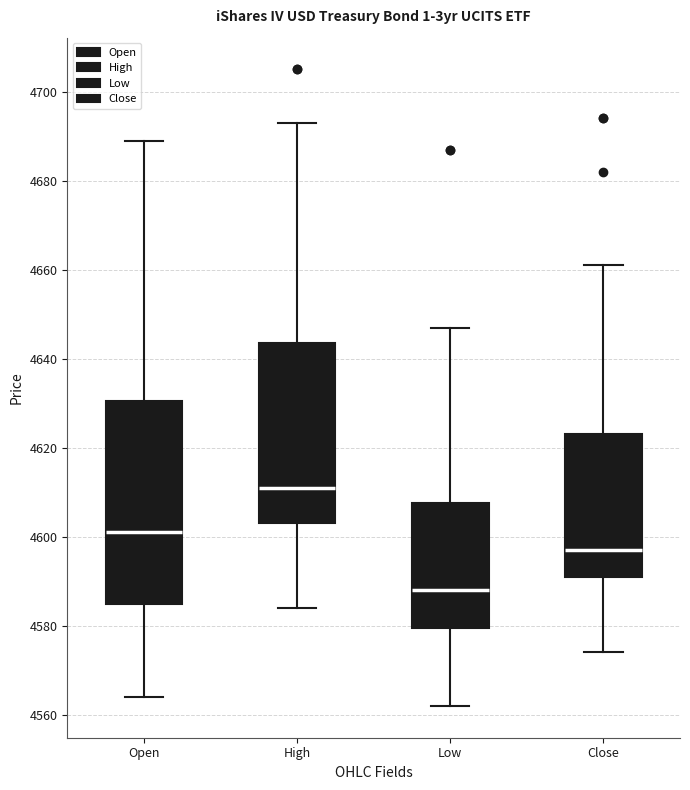

Comparing the boxes themselves (not the whiskers), which one is the tallest?

Open